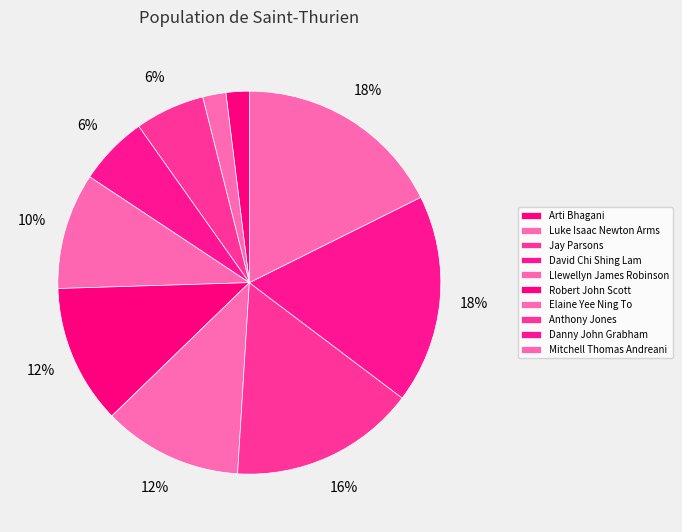

To the nearest percent, what is the difference between the largest and smallest slice percentages?

16%